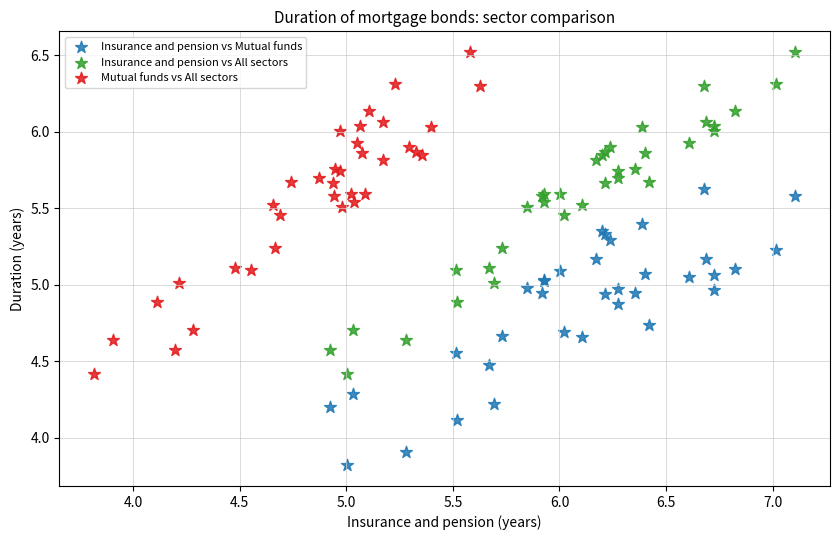

Which series reaches the minimum Y coordinate?

Insurance and pension vs Mutual funds